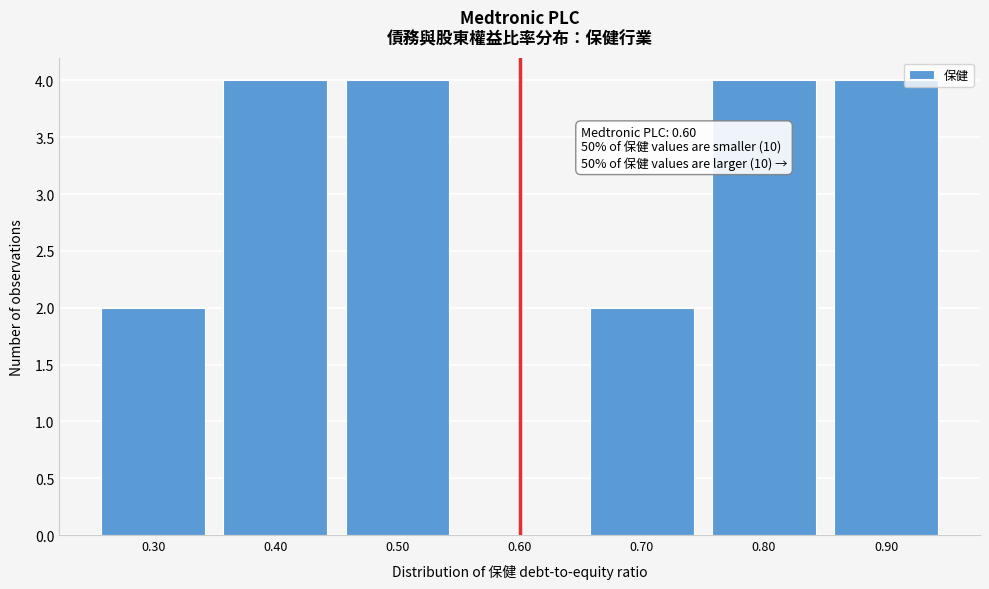

Reading right to left, what are all the values shown in this chart?

0.90=4	0.80=4	0.70=2	0.60=0	0.50=4	0.40=4	0.30=2